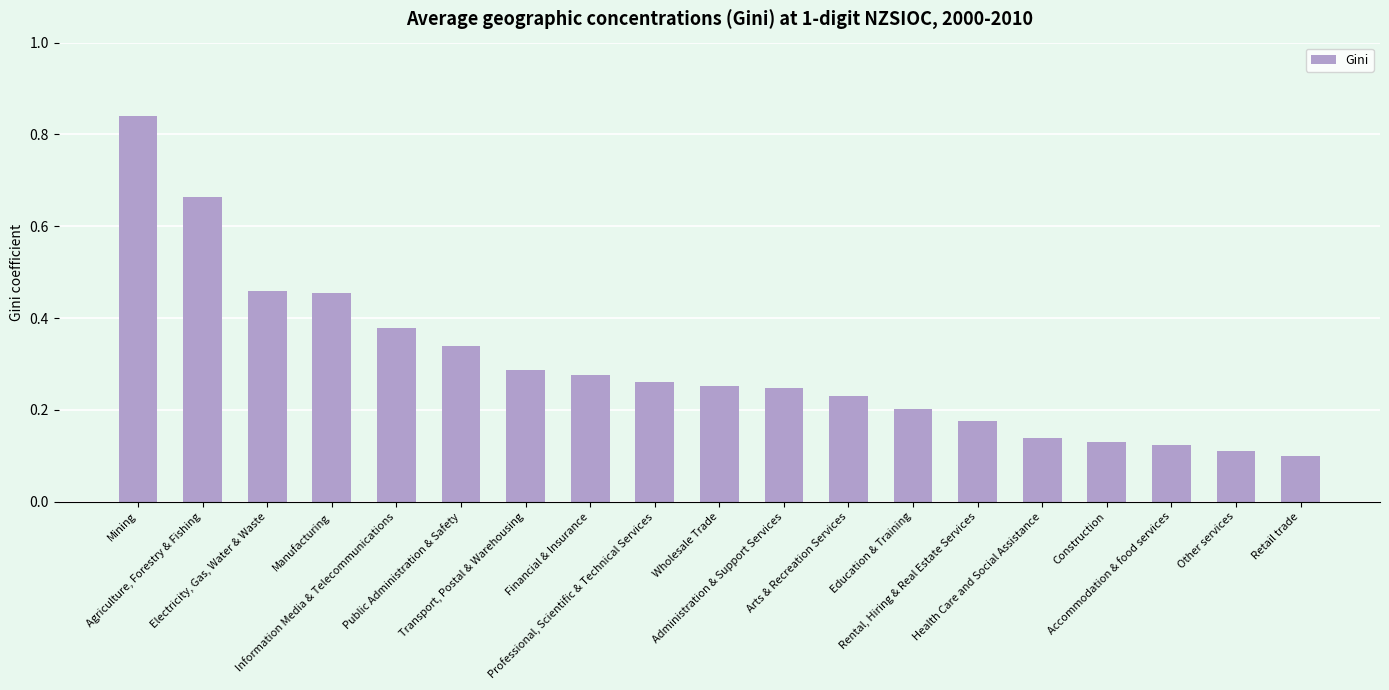

Which label corresponds to the smallest value in the chart?

Retail trade